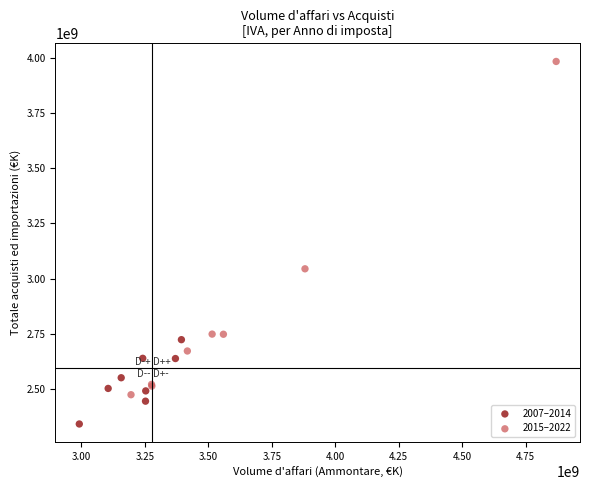

Which series contains the lowest Y value?

2007–2014